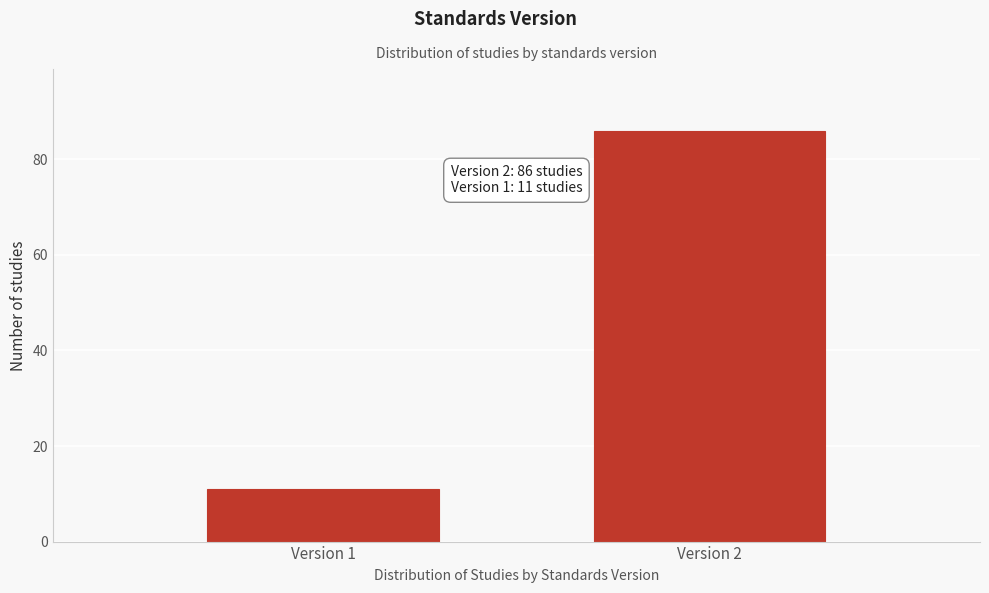

Reading right to left, transcribe all the data shown in this chart.

86	11